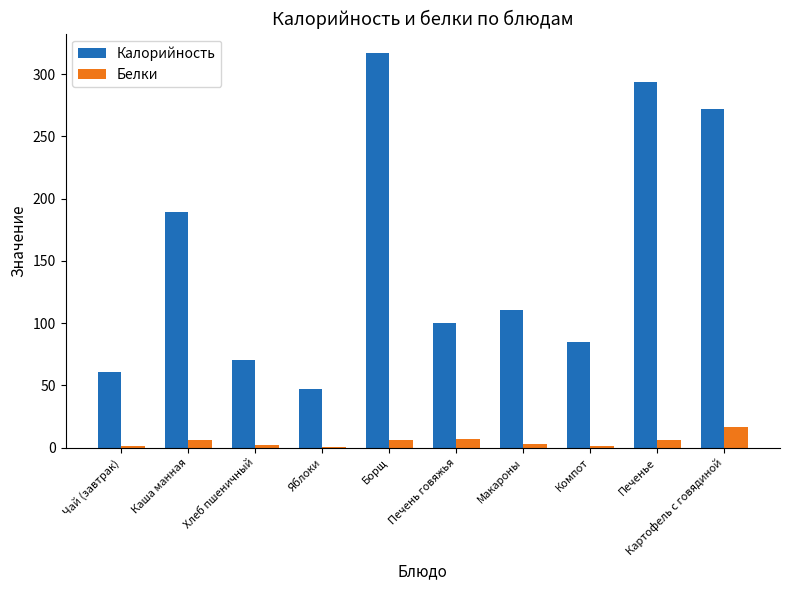

What is the average value of the Белки series?

4.9